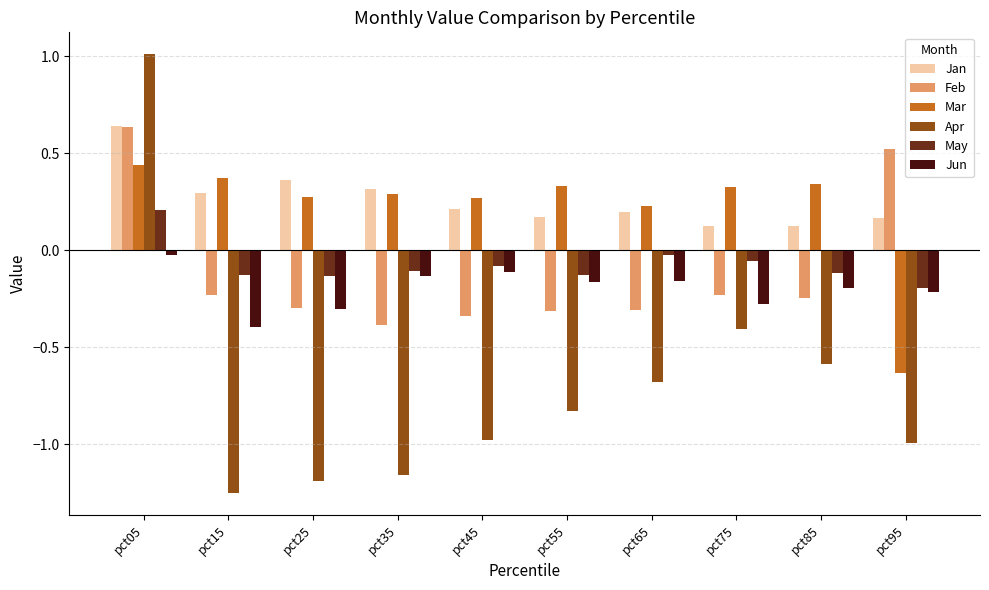

What is the value of the Apr bar at the 7th from the left?

-0.7